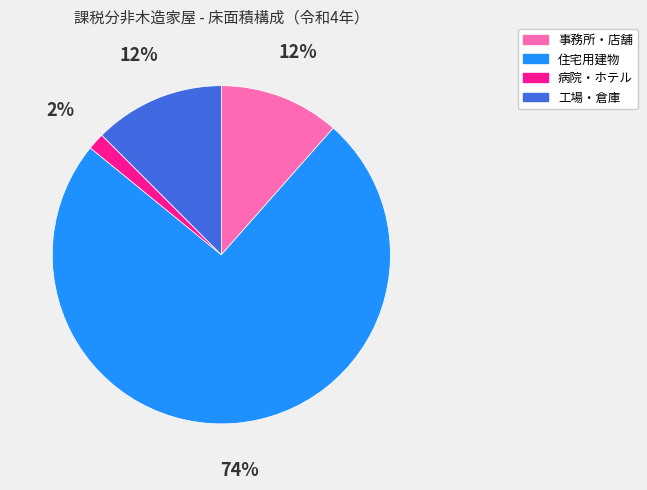

Which category has the biggest portion of the pie?

住宅用建物